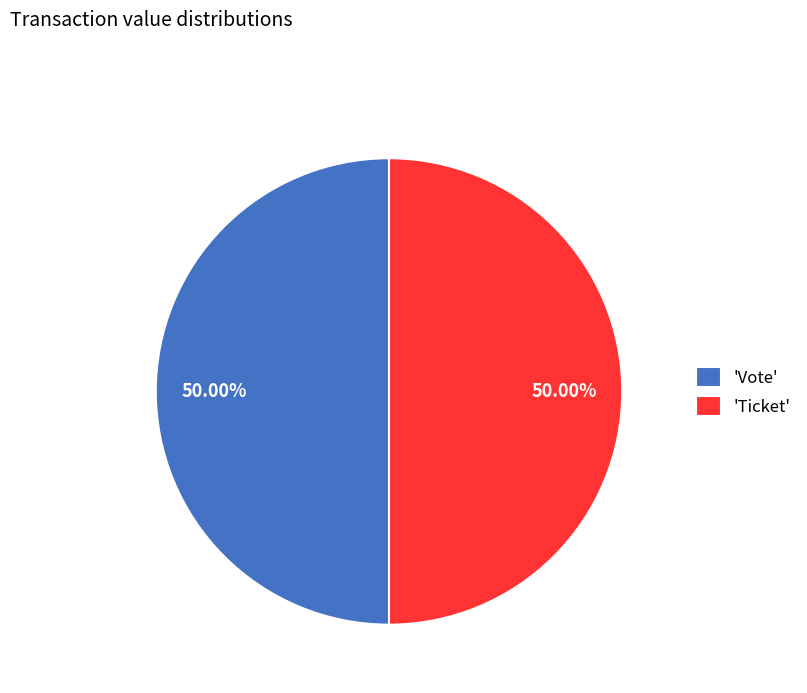

What is the ratio of the value at 'Ticket' to the value at 'Vote'?

1.0